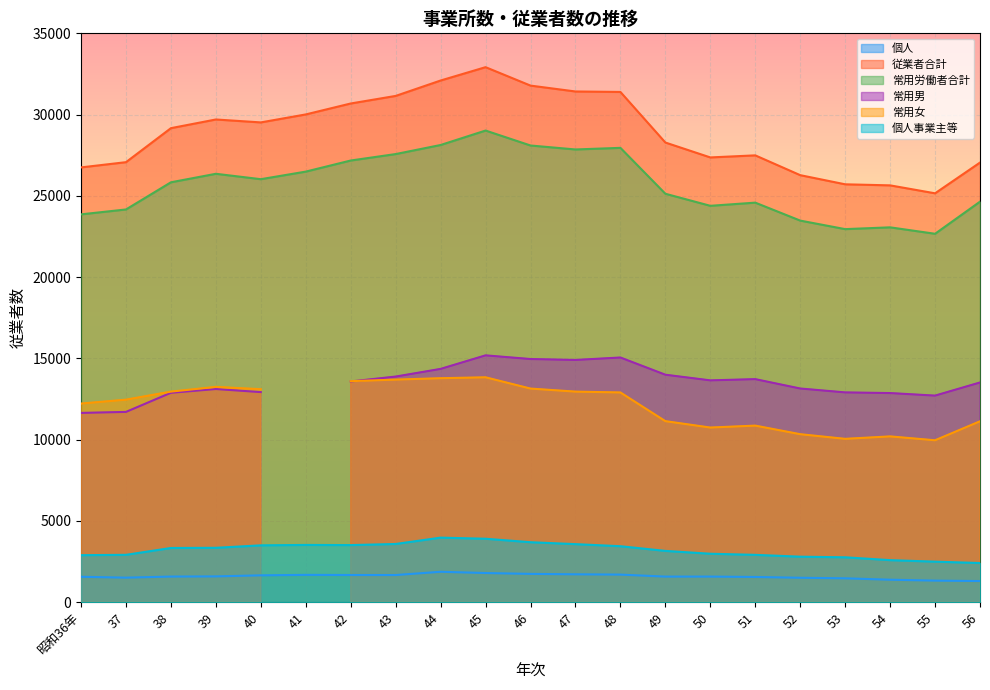

True or false: 個人事業主等 and 常用労働者合計 intersect in this chart.

False